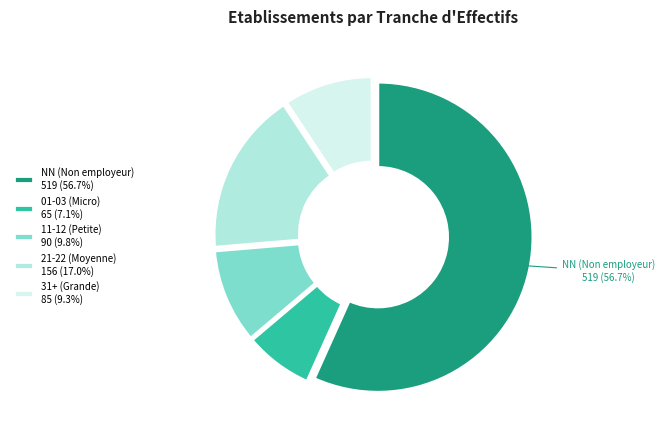

Does any single category account for the majority?

Yes